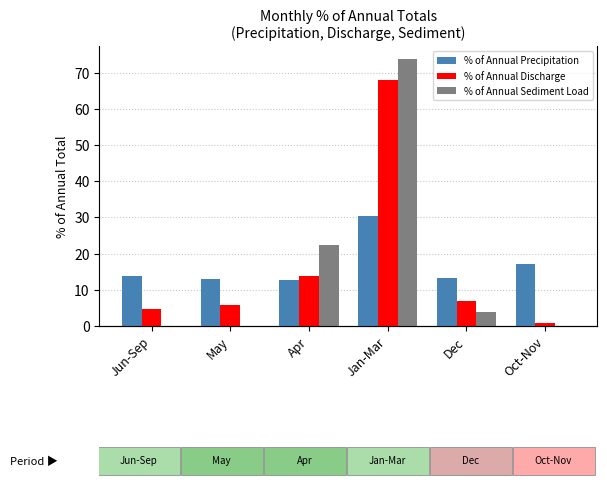

At how many categories does at least one series exceed 15?

3